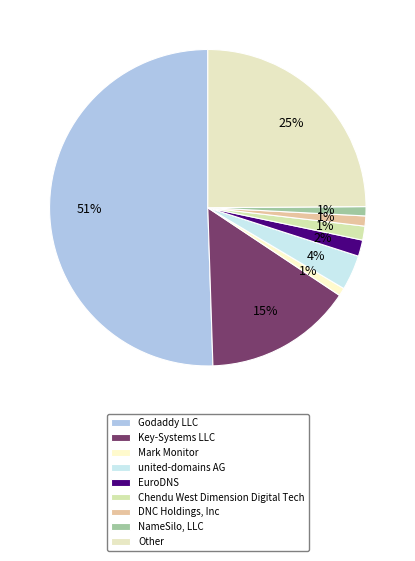

Which slice is the smallest?

Mark Monitor